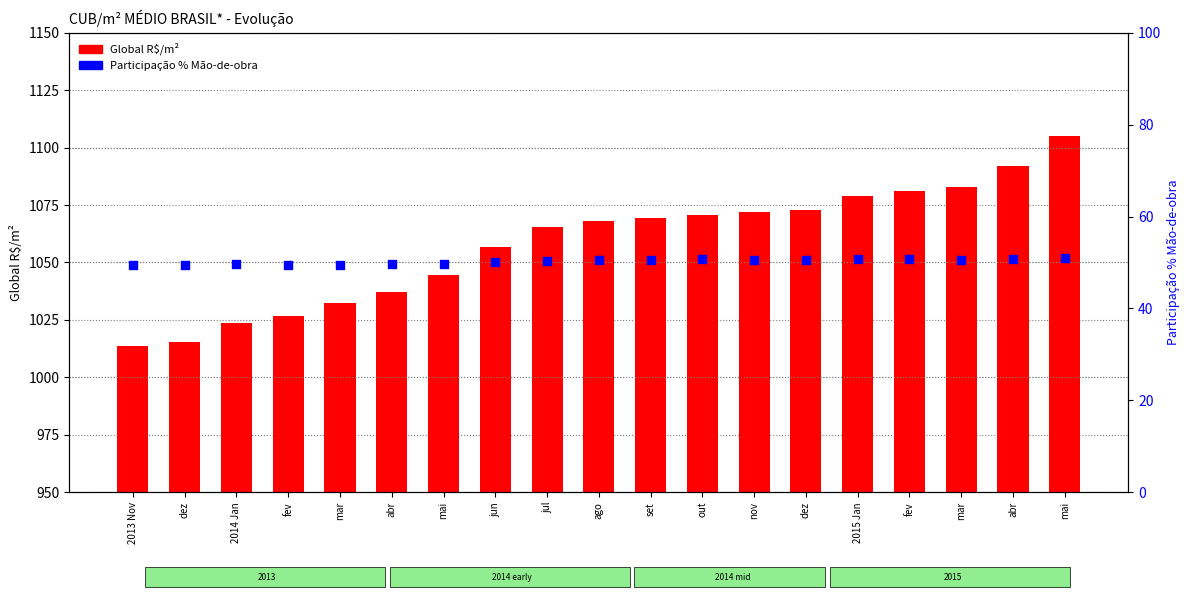

At how many categories does at least one series exceed 1017?

17